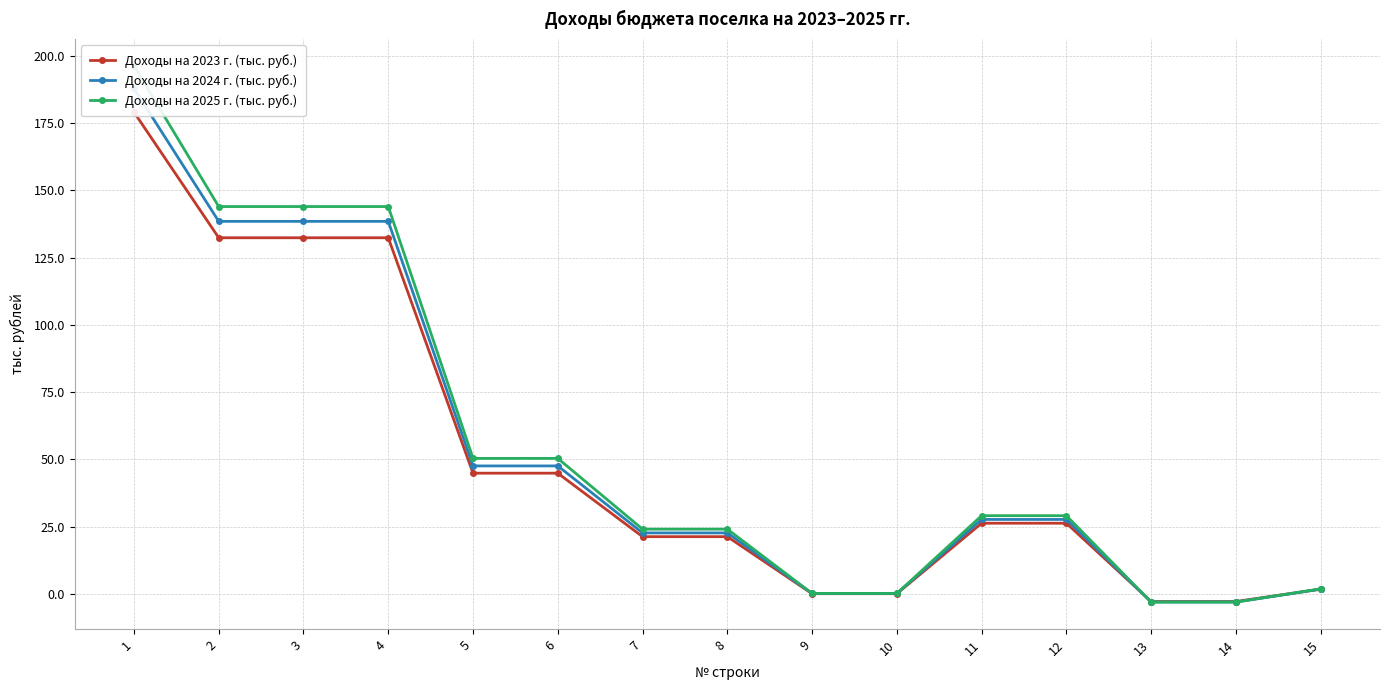

Which category has the highest value across all series?

1